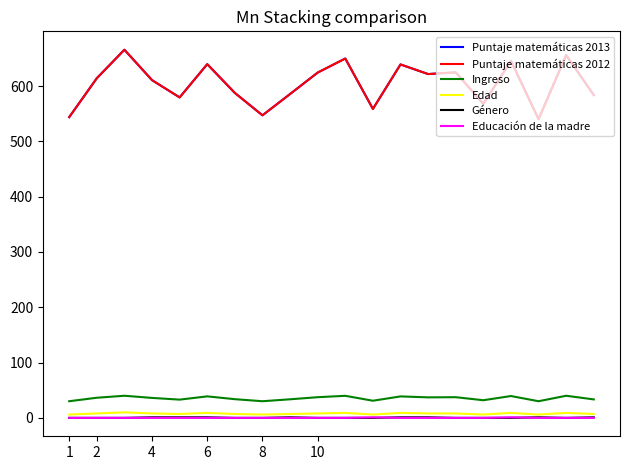

Count the Edad values in the range 7 to 9.

14